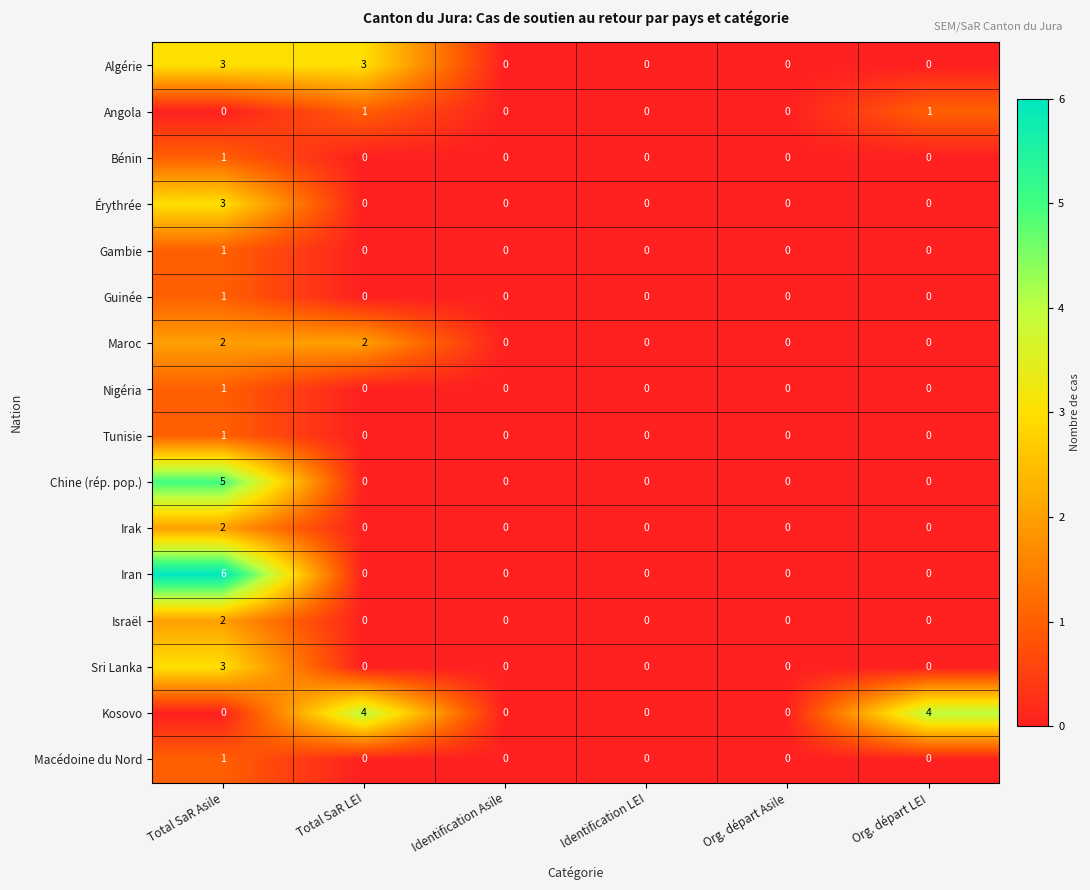

Which series has the largest total across all categories?

Kosovo